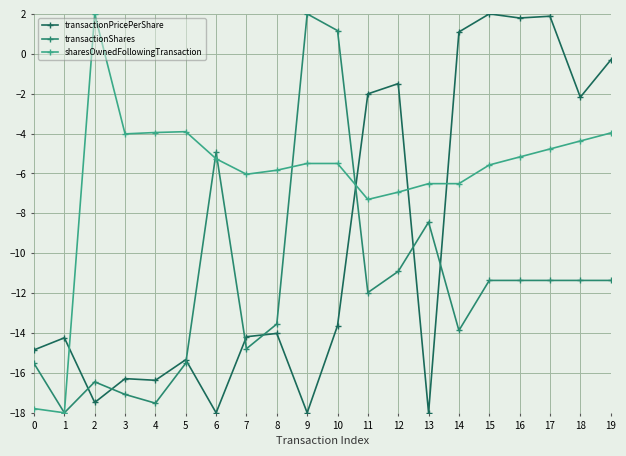

What is the maximum value for transactionShares?

2.0